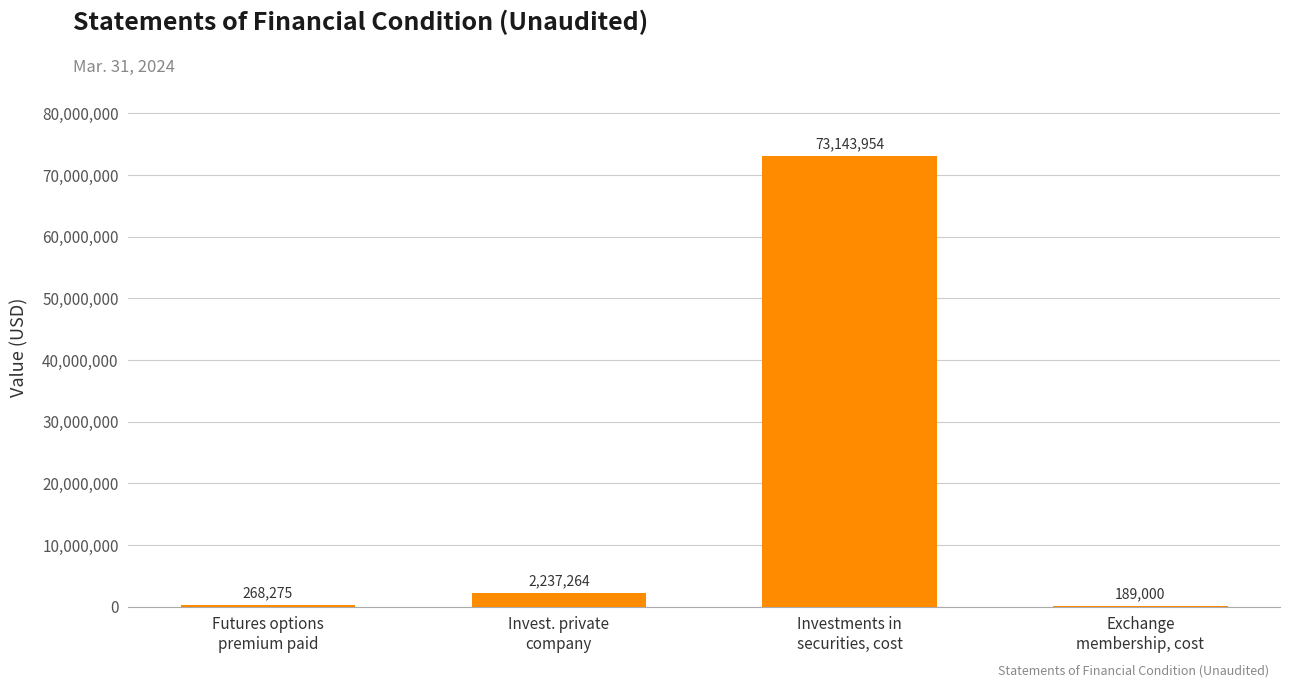

What is the difference between the values at Exchange
membership, cost and Futures options
premium paid?

79275